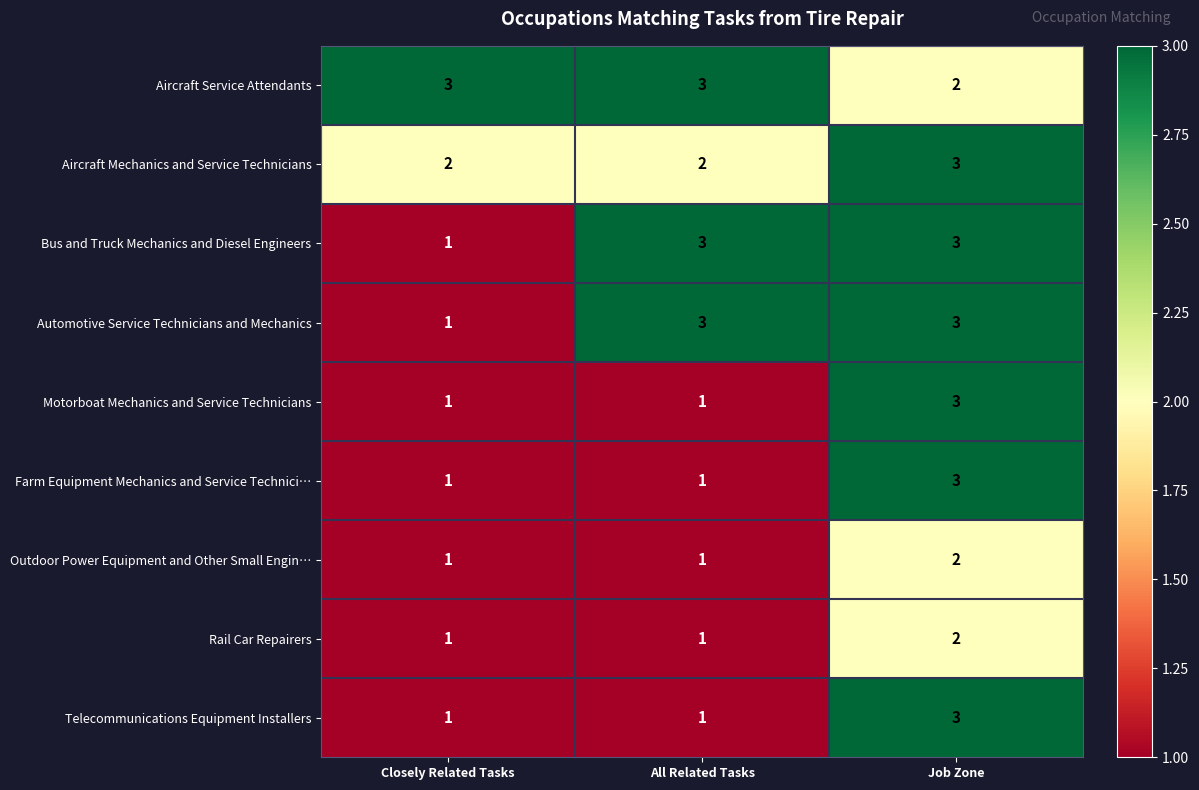

Count the Telecommunications Equipment Installers values in the range 1 to 3.

3